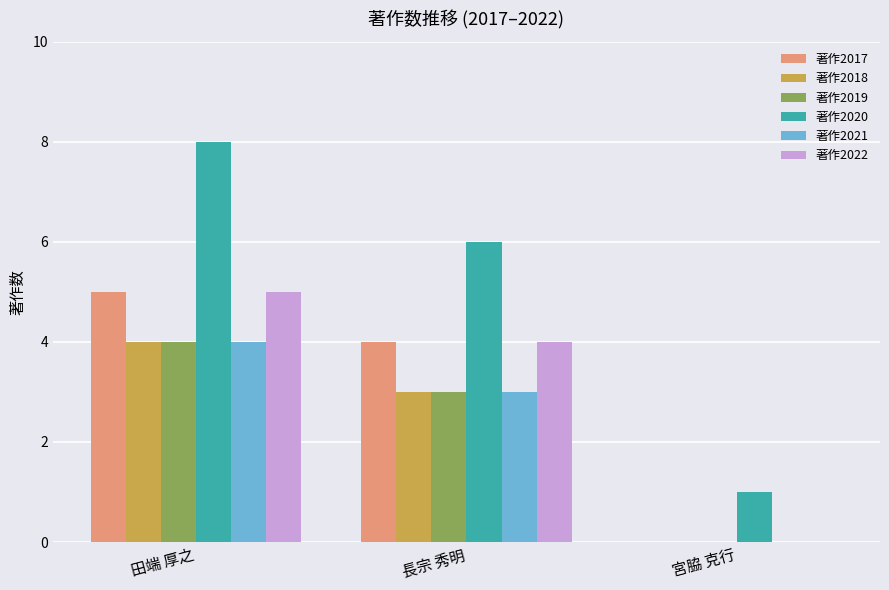

What are all the series names shown in the legend?

著作2017, 著作2018, 著作2019, 著作2020, 著作2021, 著作2022